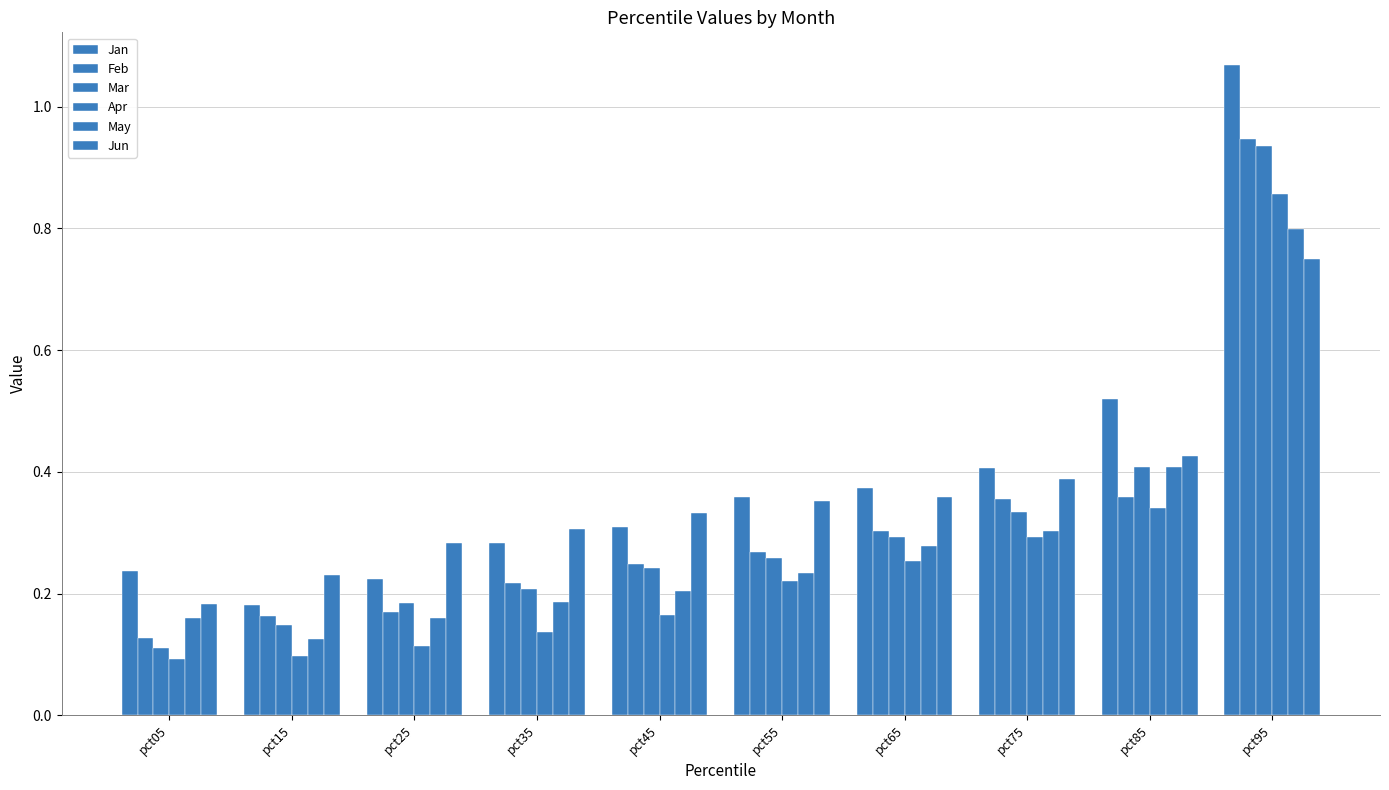

Count the number of categories in the chart.

10